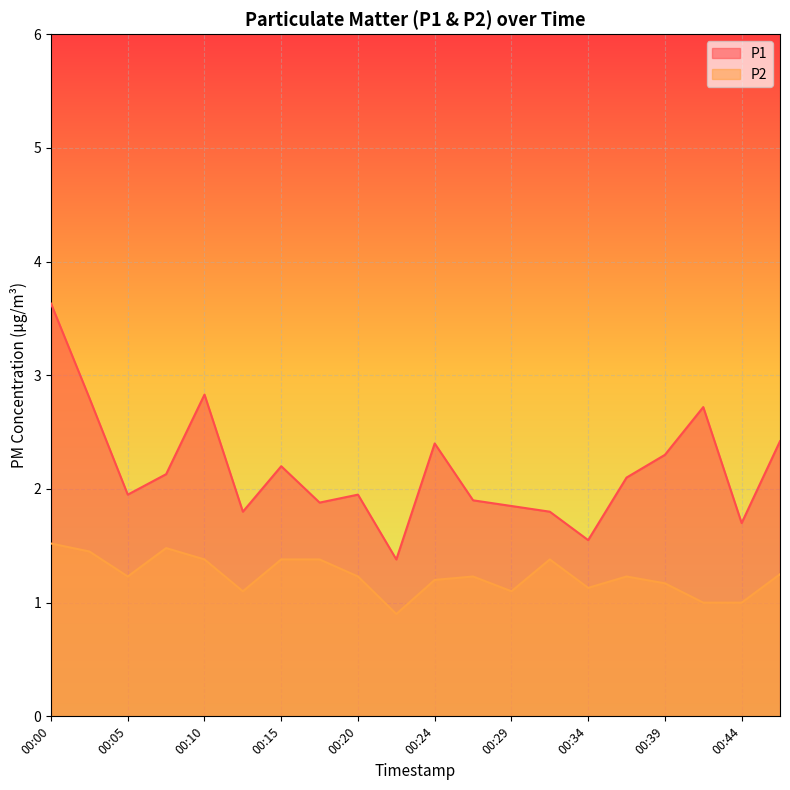

At 00:39, list the series in order from smallest to largest.

P2, P1